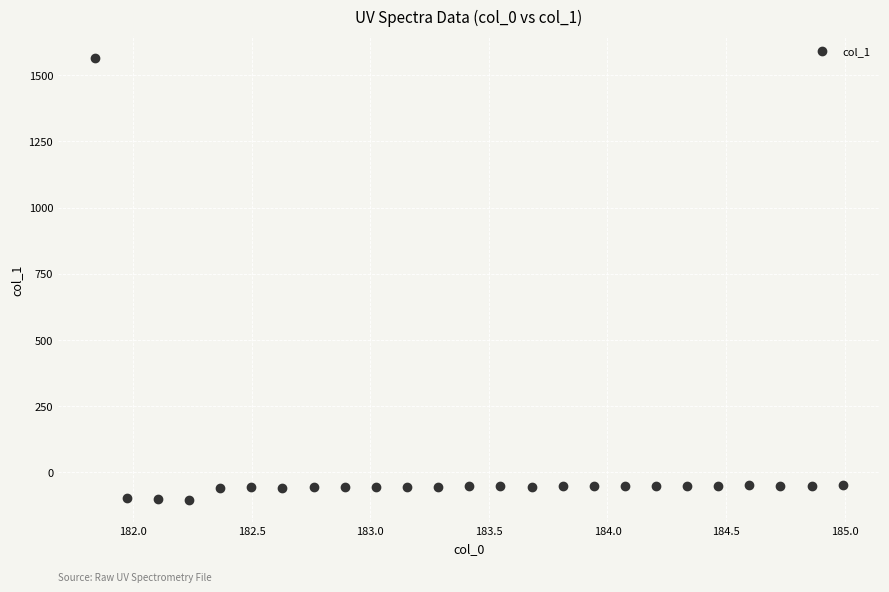

What is the range of Y values (max minus min)?

1669.3